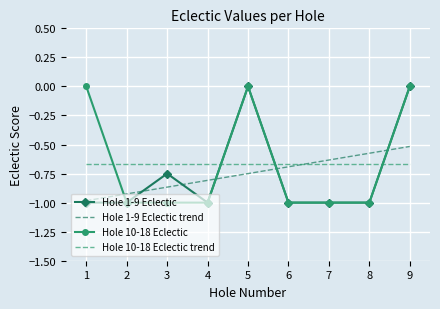

List the labels in order of Hole 1-9 Eclectic trend value, smallest first.

1, 2, 3, 4, 5, 6, 7, 8, 9